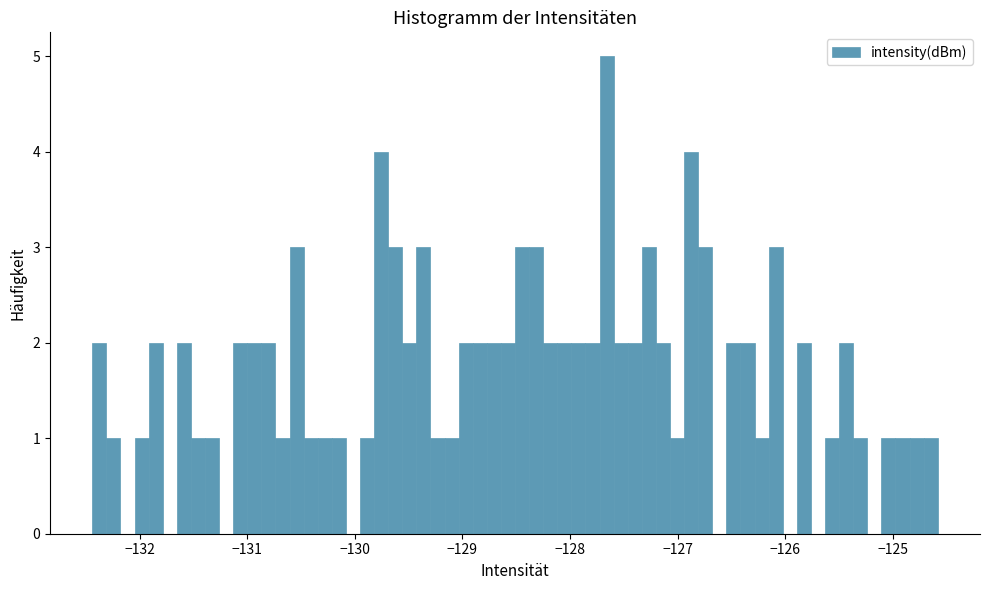

Read against the x-axis, roughly where is the centre of the tallest bar?

-127.7